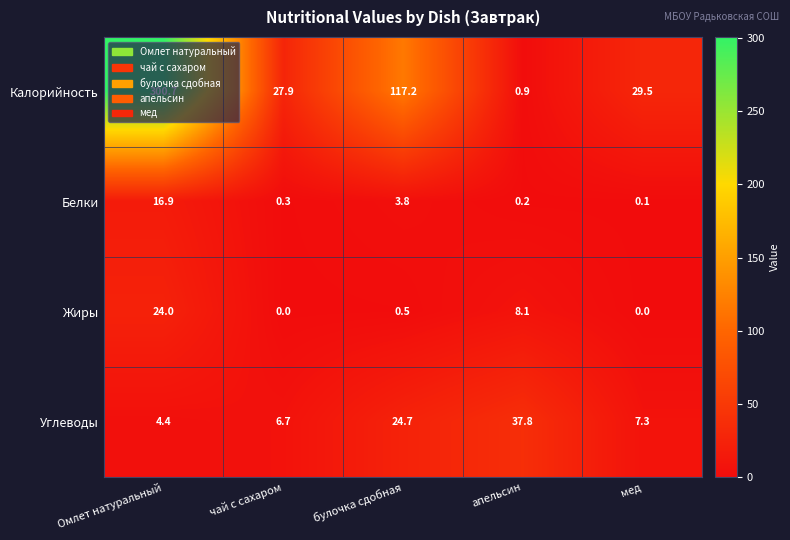

The value of Белки at булочка сдобная is 3.8. True or false?

True